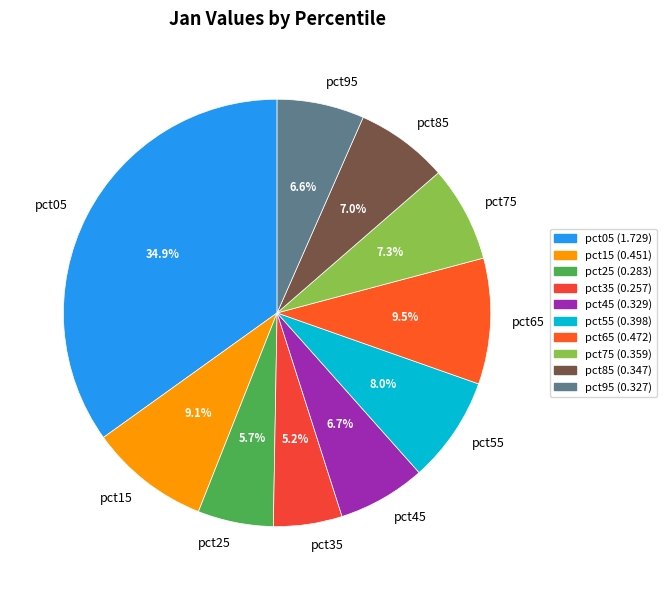

The pct35 slice represents 14% of the pie. True or false?

False